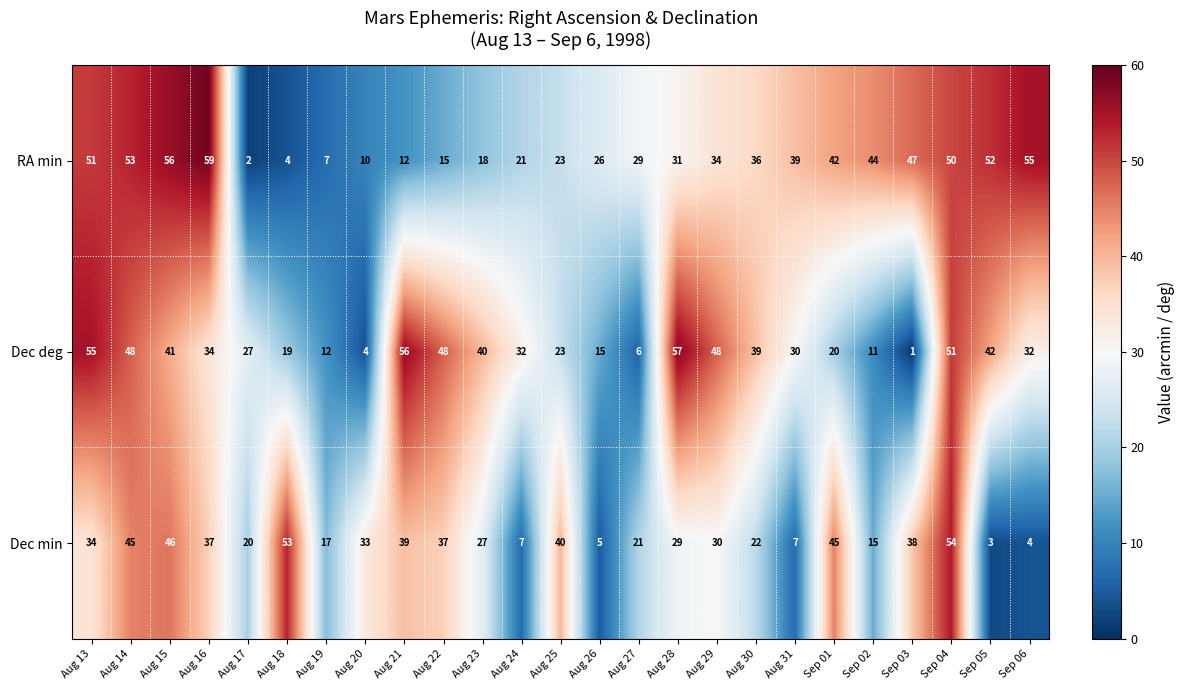

Which series has the largest range (max minus min)?

RA min